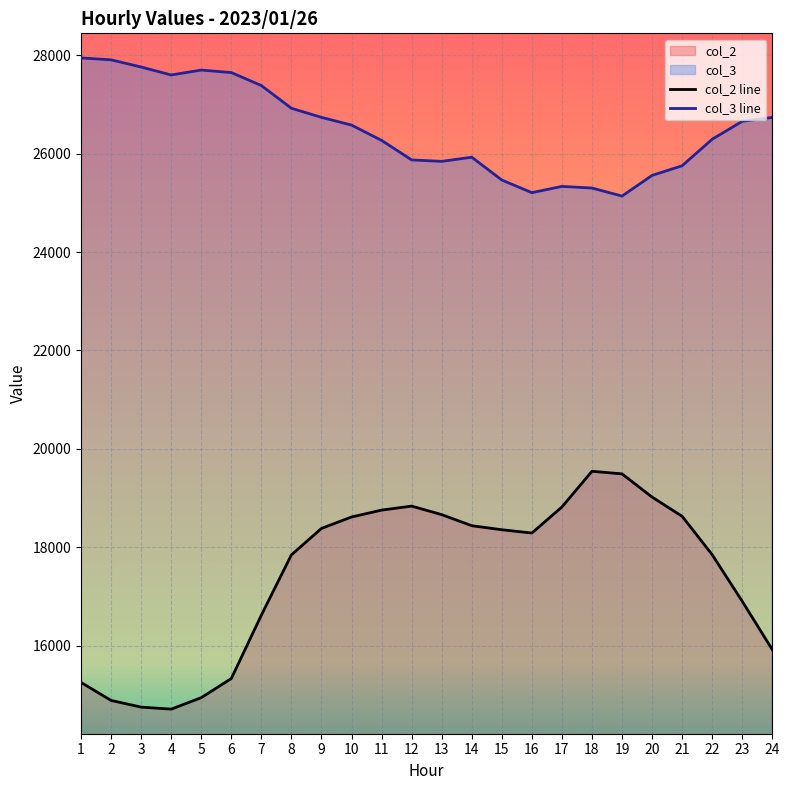

What is the difference between the col_3 line values at 5 and 14?

1772